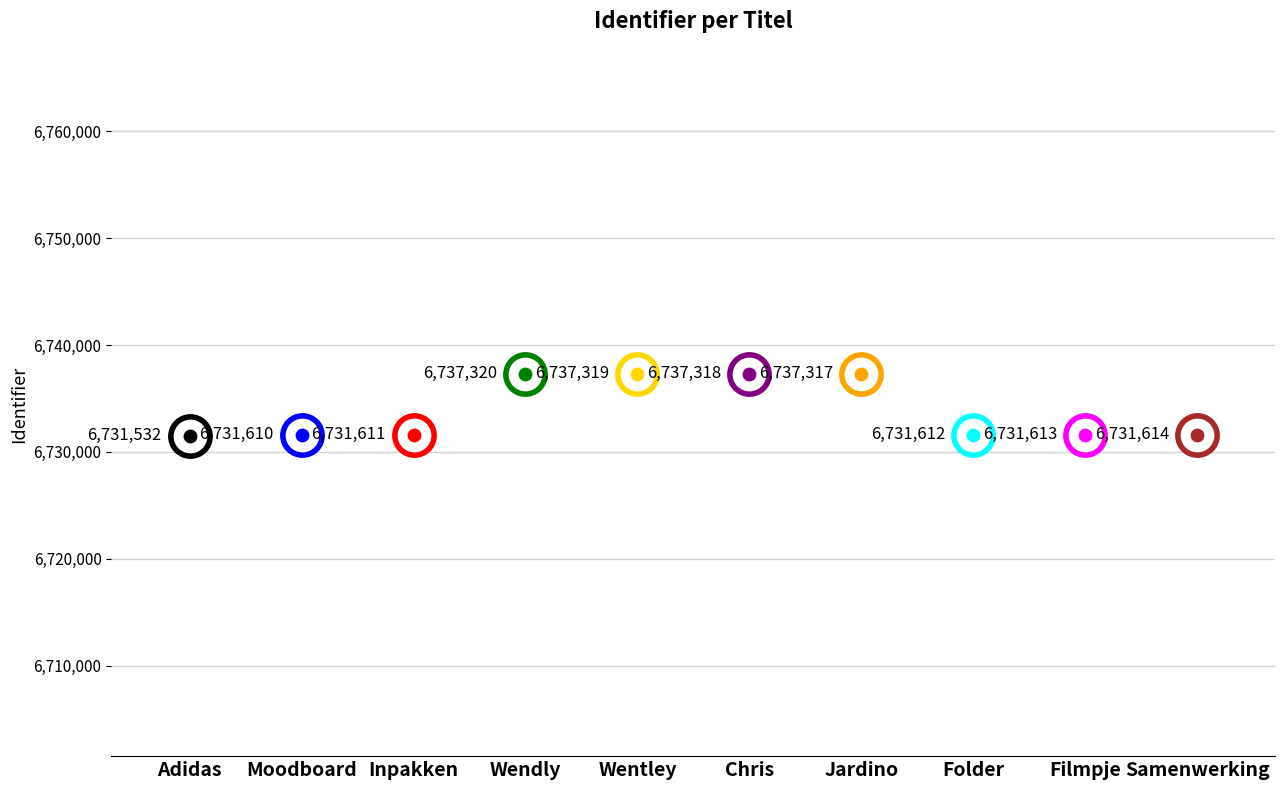

Approximately how many times larger is the value at Wendly compared to Wentley?

1.0